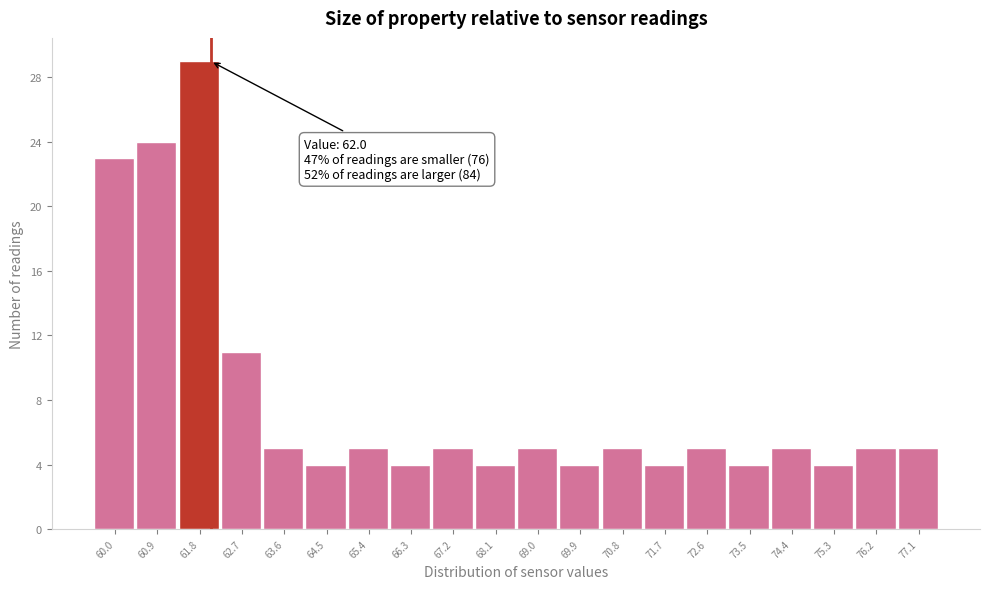

Which range on the x-axis has the tallest bar?

61.3 to 62.2